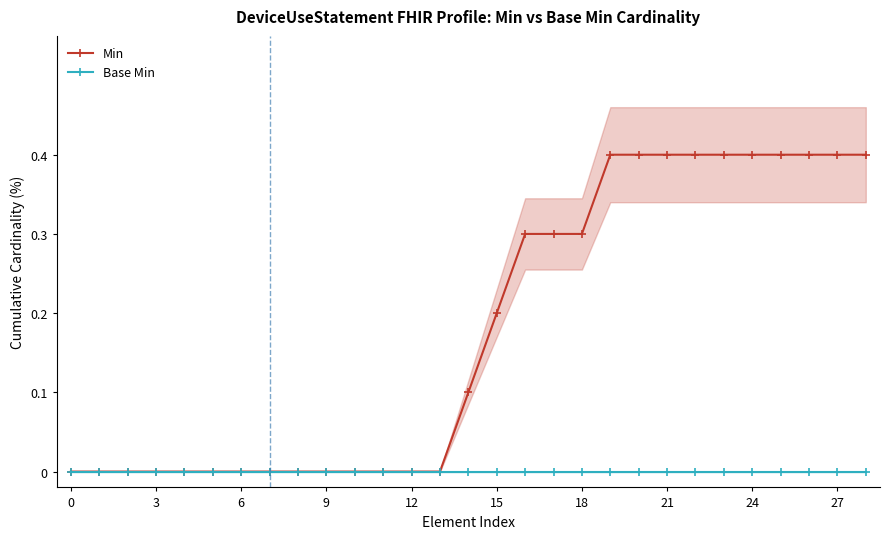

Between 9 and 12, which series saw the biggest shift?

Min